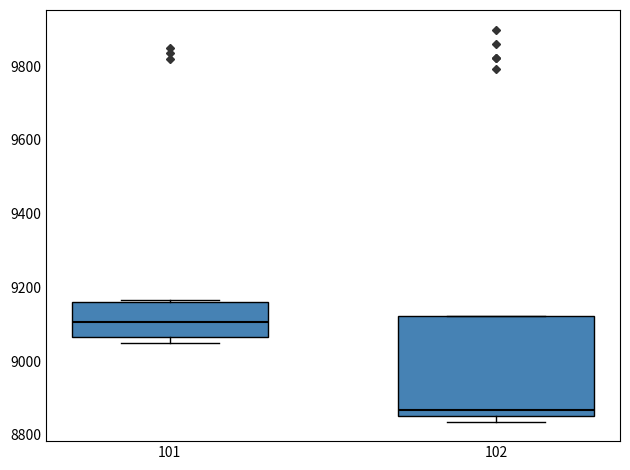

Which box is the tallest, from its lower edge to its upper edge?

102